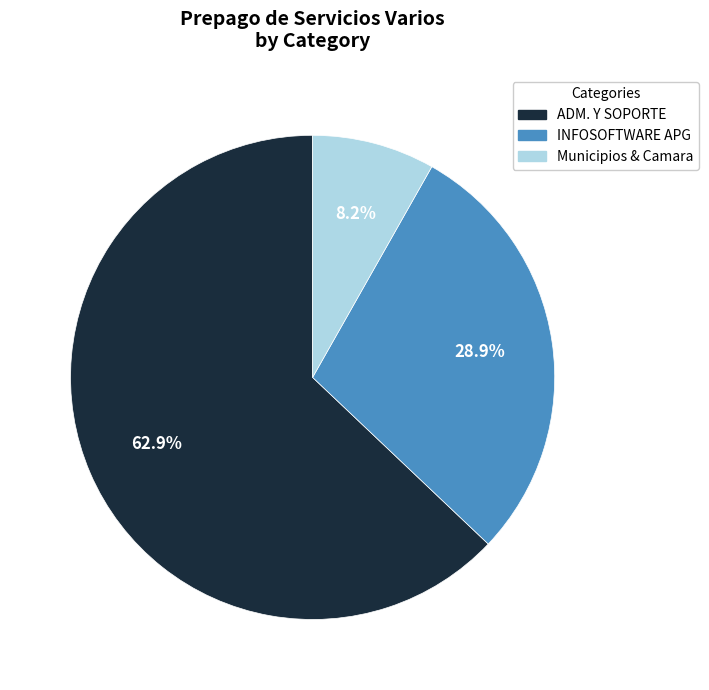

How many segments does this pie chart have?

3